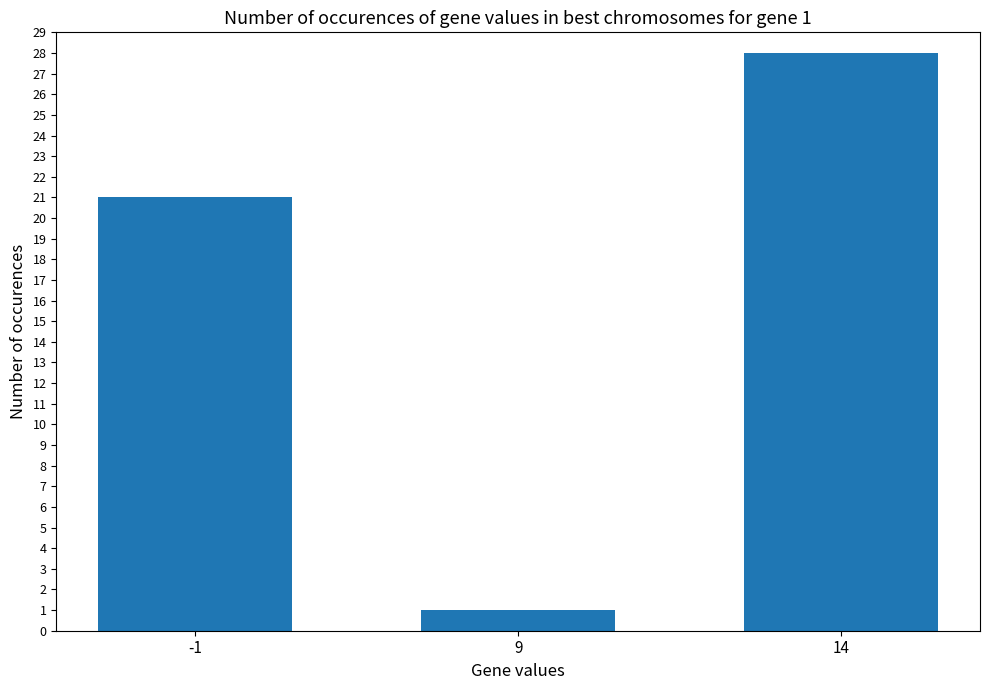

How many values are between 1 and 28?

3